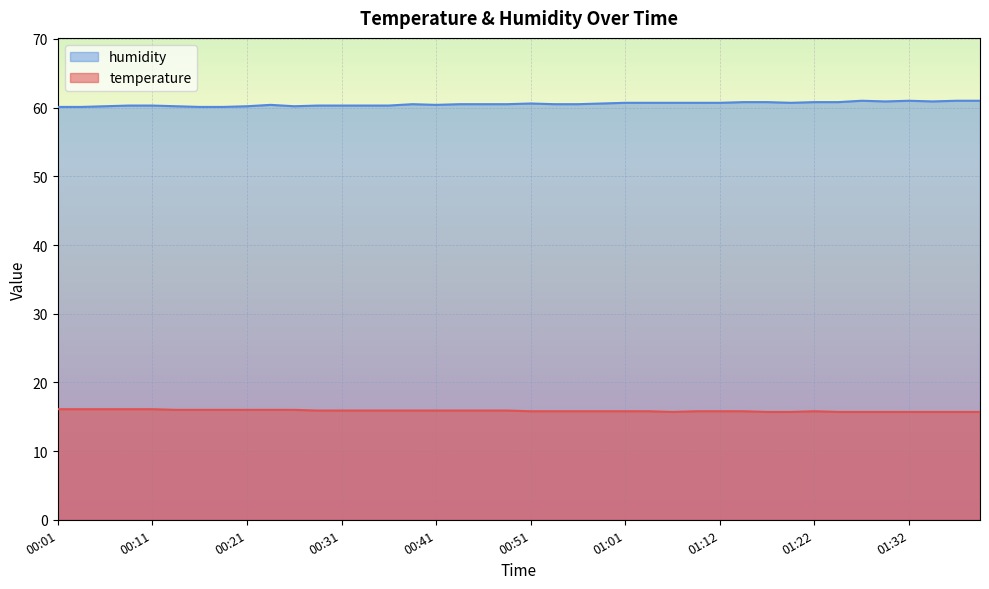

True or false: humidity and temperature cross at least once.

False